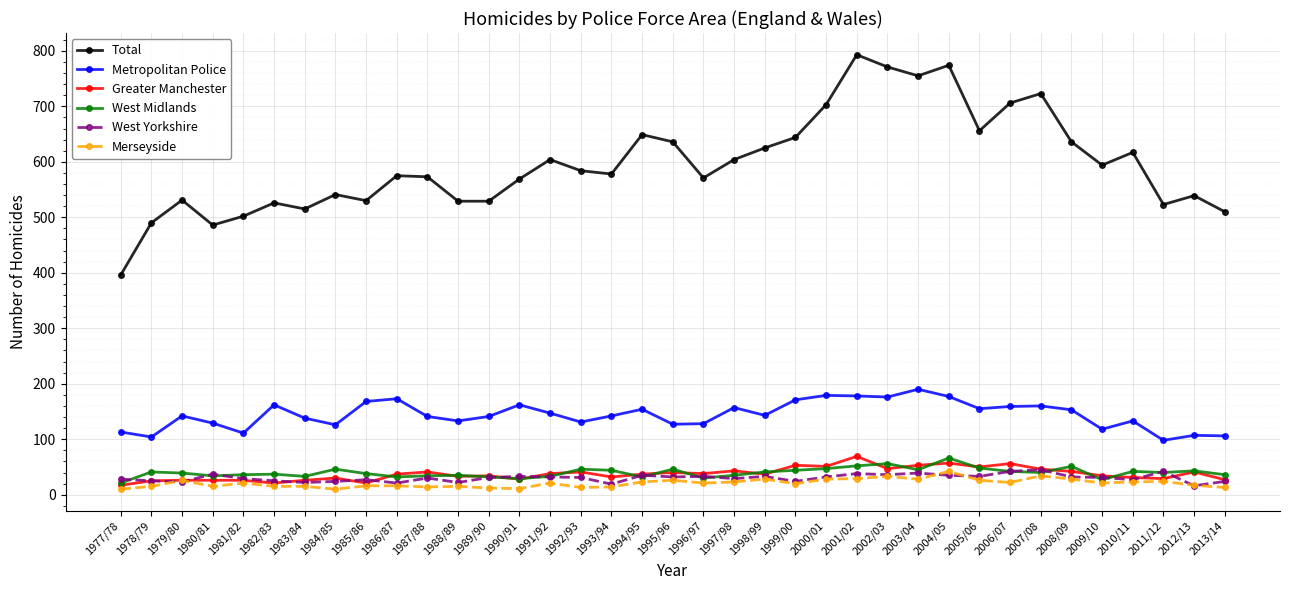

True or false: West Yorkshire has more than 2 points higher than both neighbors.

True